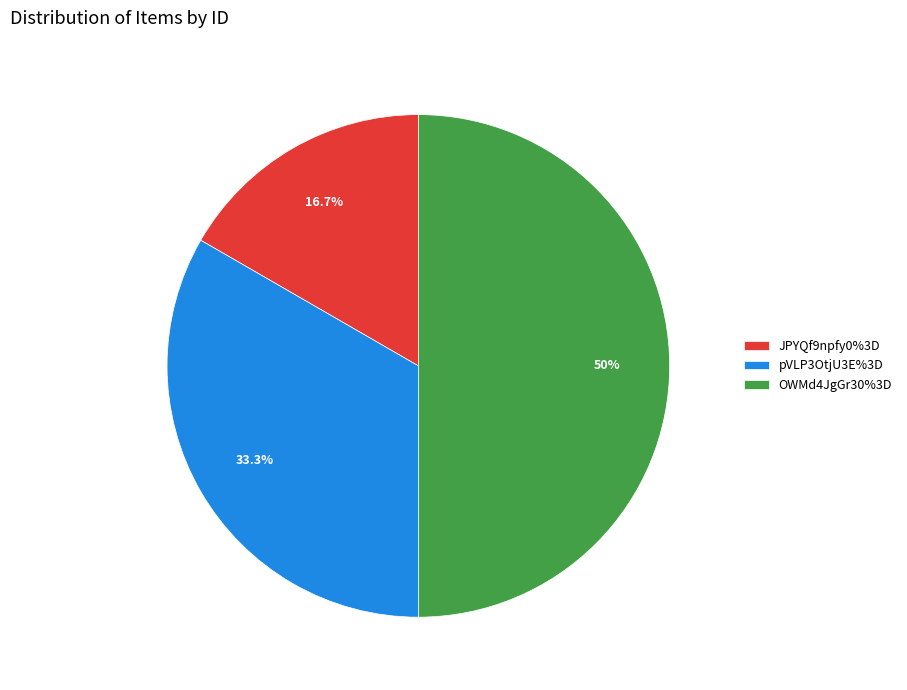

Combined, do OWMd4JgGr30%3D and pVLP3OtjU3E%3D account for over 50%?

Yes